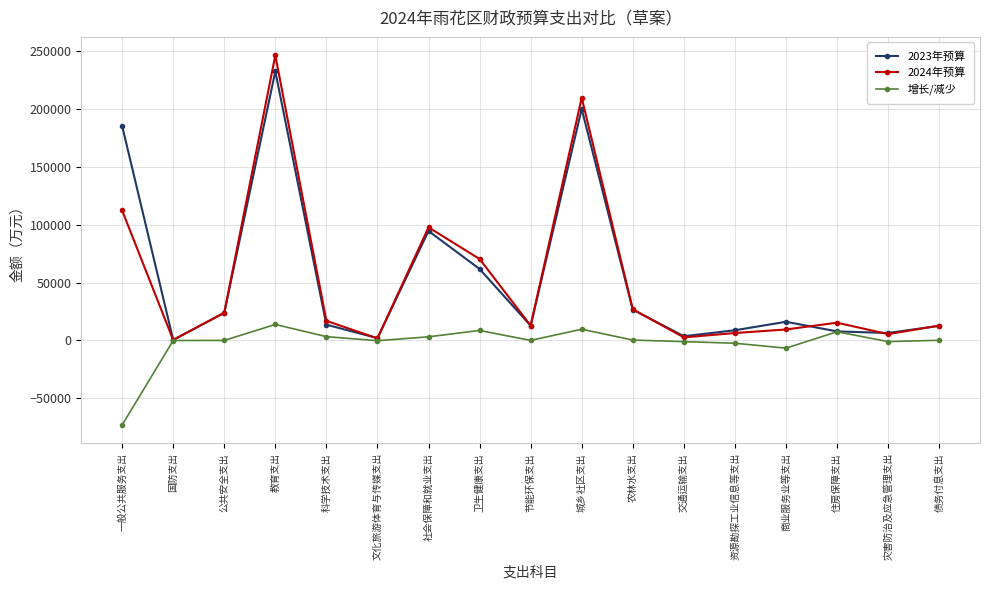

What is the difference between the 增长/减少 values at 公共安全支出 and 债务付息支出?

109